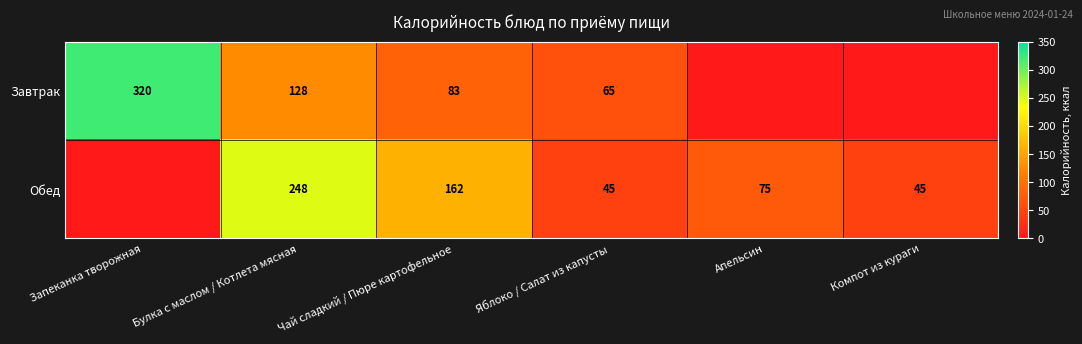

Which category has the highest value across all series?

Запеканка творожная